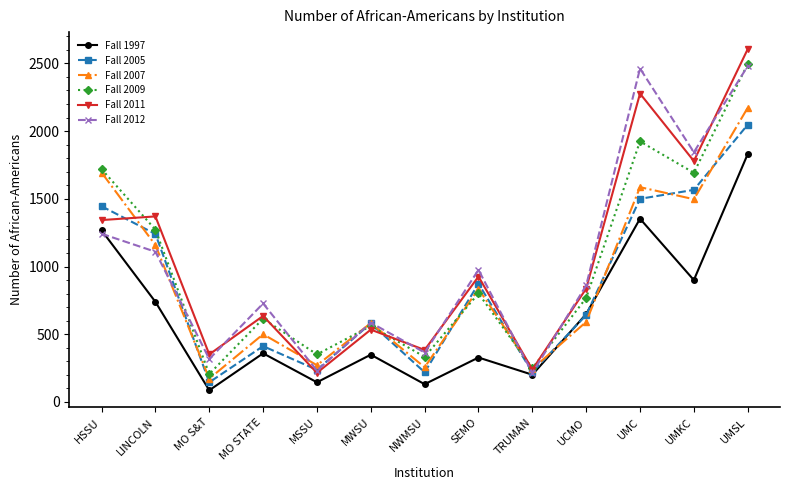

How many categories are shown in the chart?

13